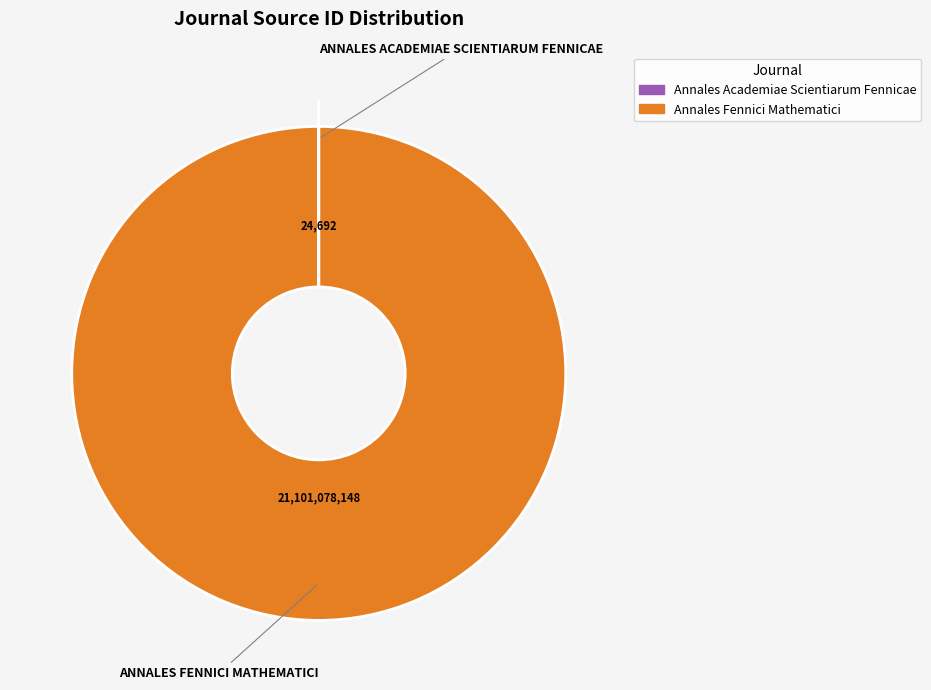

The Annales Fennici Mathematici slice represents 100% of the pie. True or false?

True